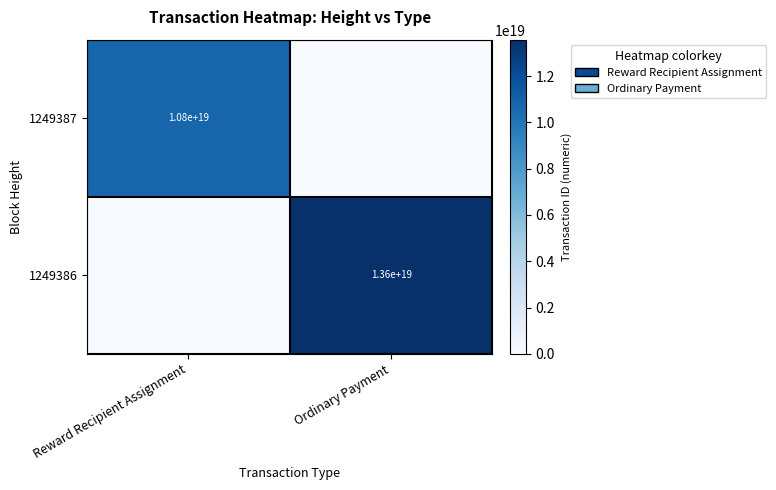

Is it true that 1249386 equals 3811420022032931840 at Ordinary Payment?

False